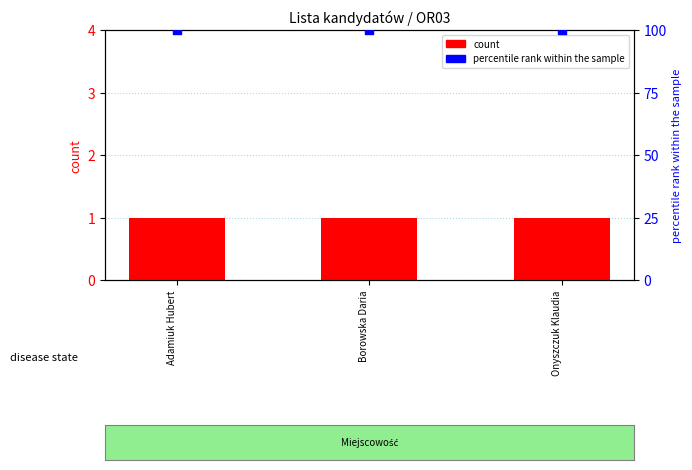

What is the total value across all series at Adamiuk Hubert?

5